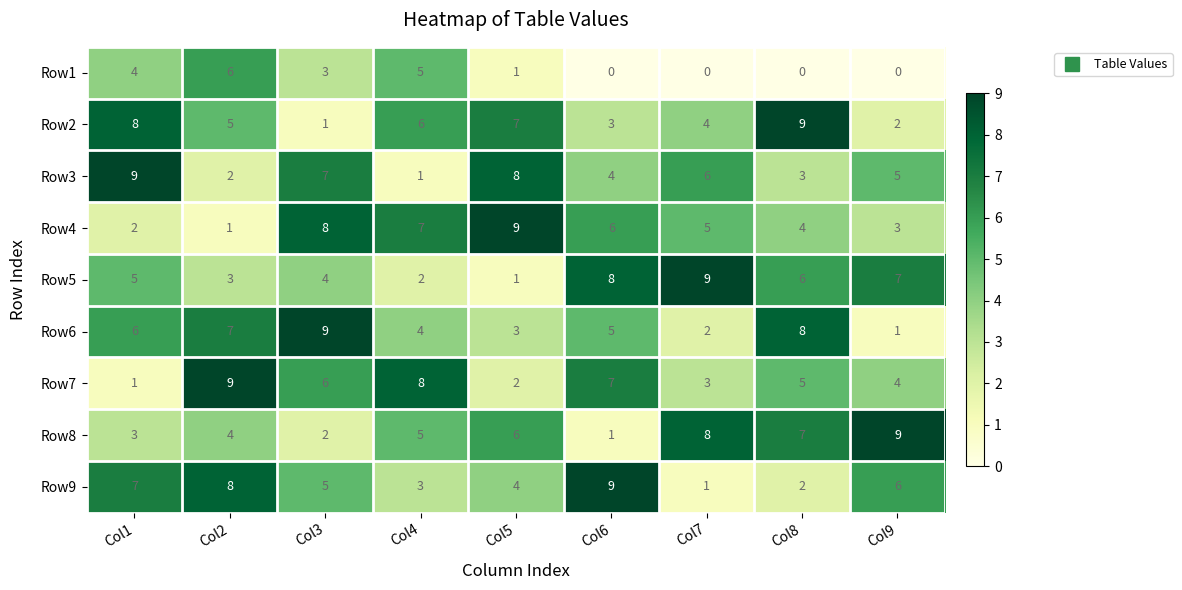

At how many categories does at least one series exceed 7?

9